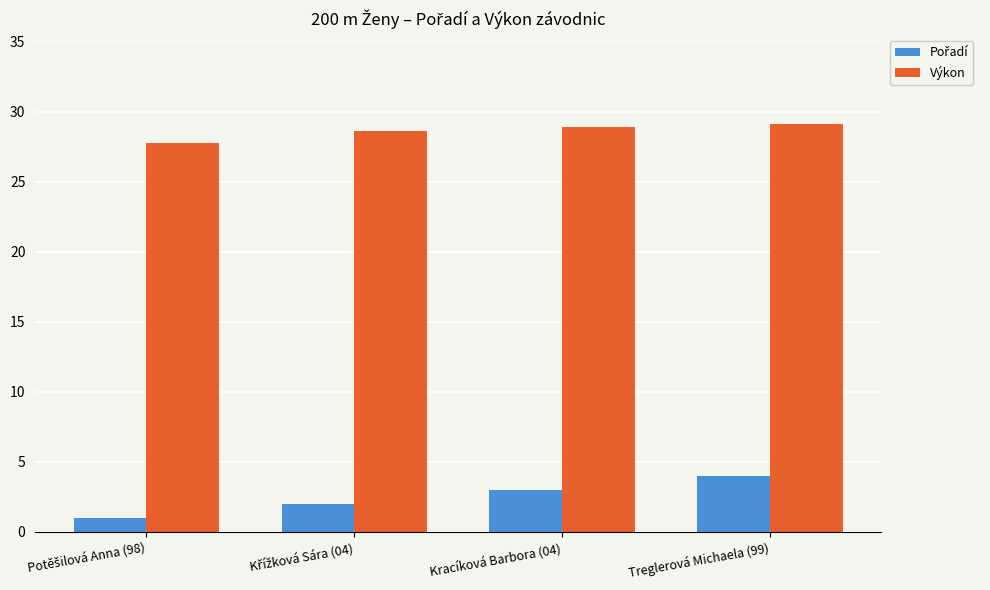

The Výkon series shows 29.1 at Treglerová Michaela (99). True or false?

True